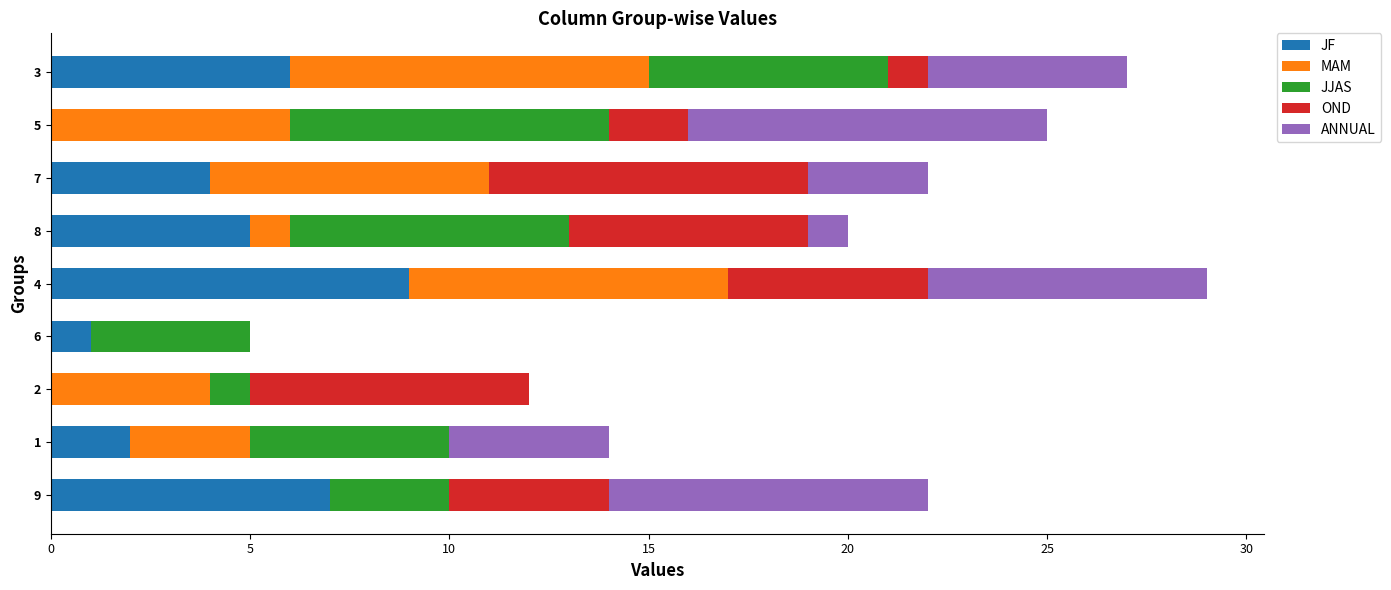

What is the maximum value for JF?

9